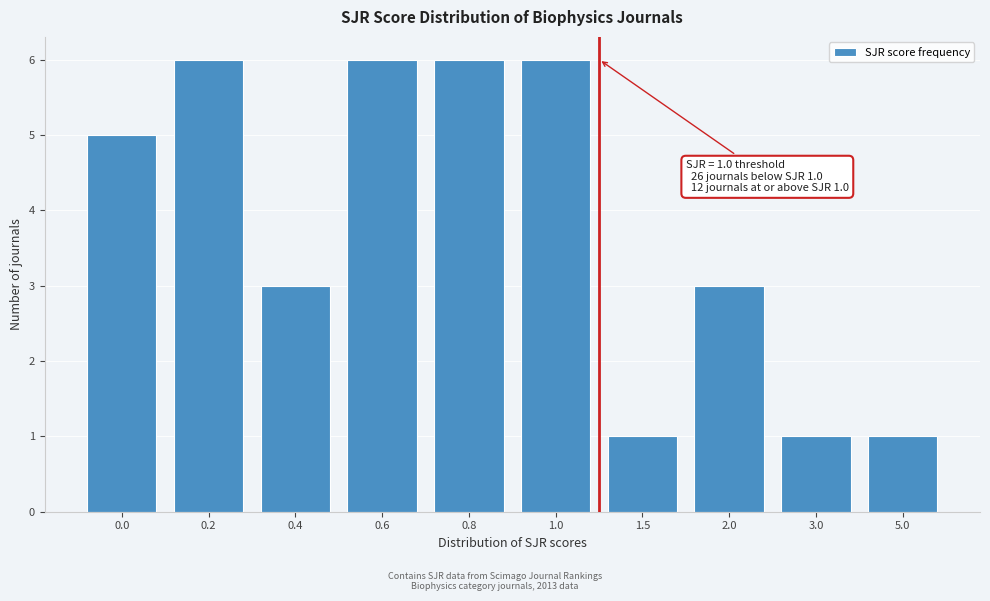

Reading left to right, transcribe all the data shown in this chart.

0.0=5	0.2=6	0.4=3	0.6=6	0.8=6	1.0=6	1.5=1	2.0=3	3.0=1	5.0=1